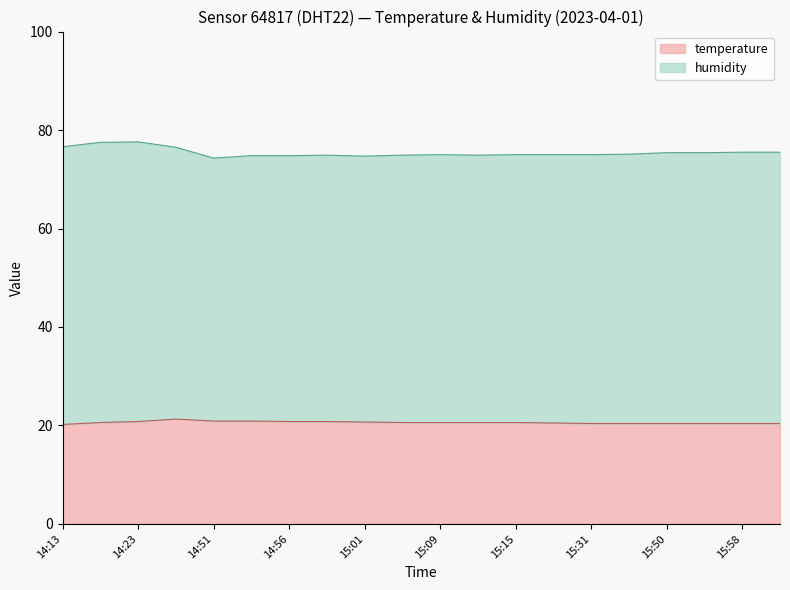

What is the smallest value displayed?

20.2